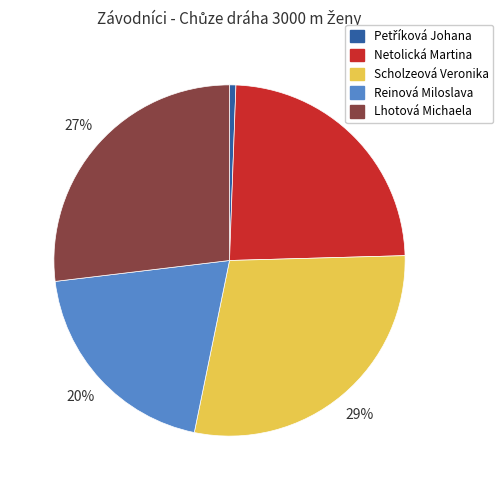

Is there any slice that represents more than half of the pie?

No